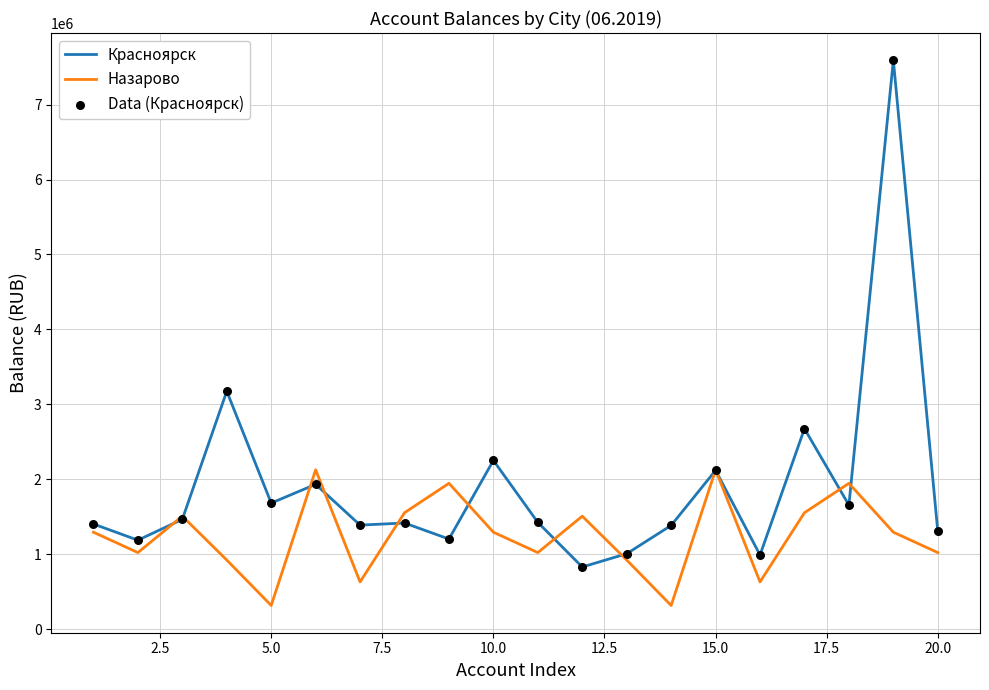

Which series has the largest total across all categories?

Красноярск